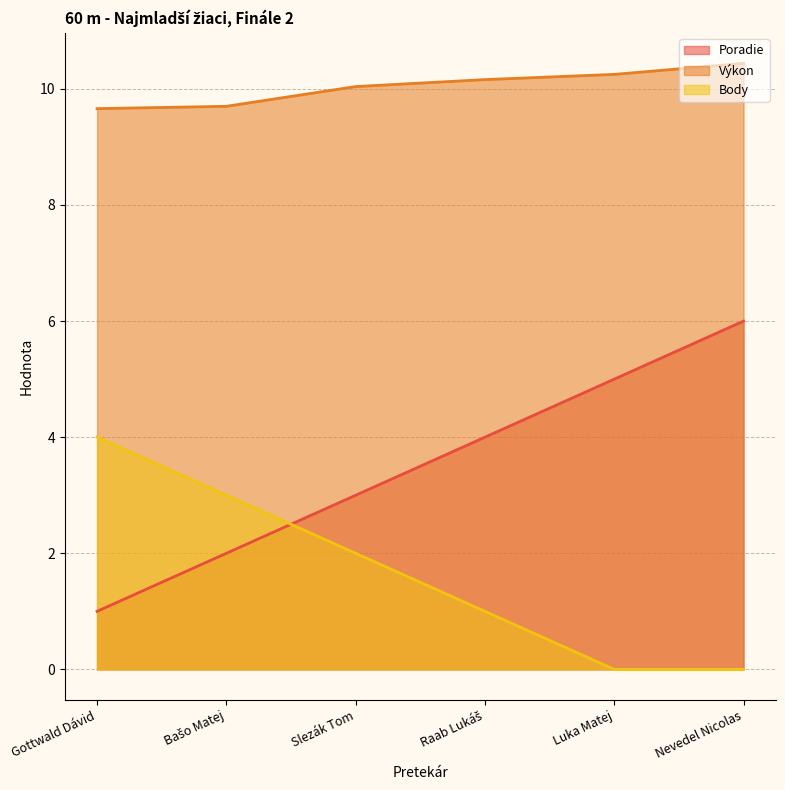

Reading left to right, extract all data points from this chart.

Poradie: Gottwald Dávid=1.0	Bašo Matej=2.0	Slezák Tom=3.0	Raab Lukáš=4.0	Luka Matej=5.0	Nevedel Nicolas=6.0
Výkon: Gottwald Dávid=9.7	Bašo Matej=9.7	Slezák Tom=10.0	Raab Lukáš=10.2	Luka Matej=10.2	Nevedel Nicolas=10.4
Body: Gottwald Dávid=4.0	Bašo Matej=3.0	Slezák Tom=2.0	Raab Lukáš=1.0	Luka Matej=0.0	Nevedel Nicolas=0.0